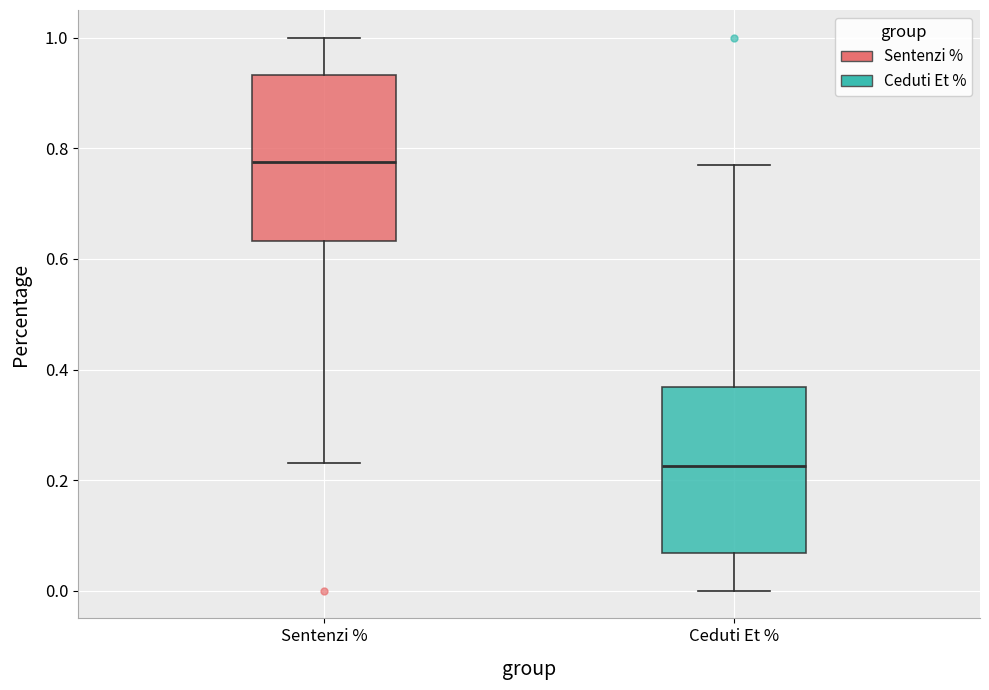

Which box's median line is the lowest?

Ceduti Et %